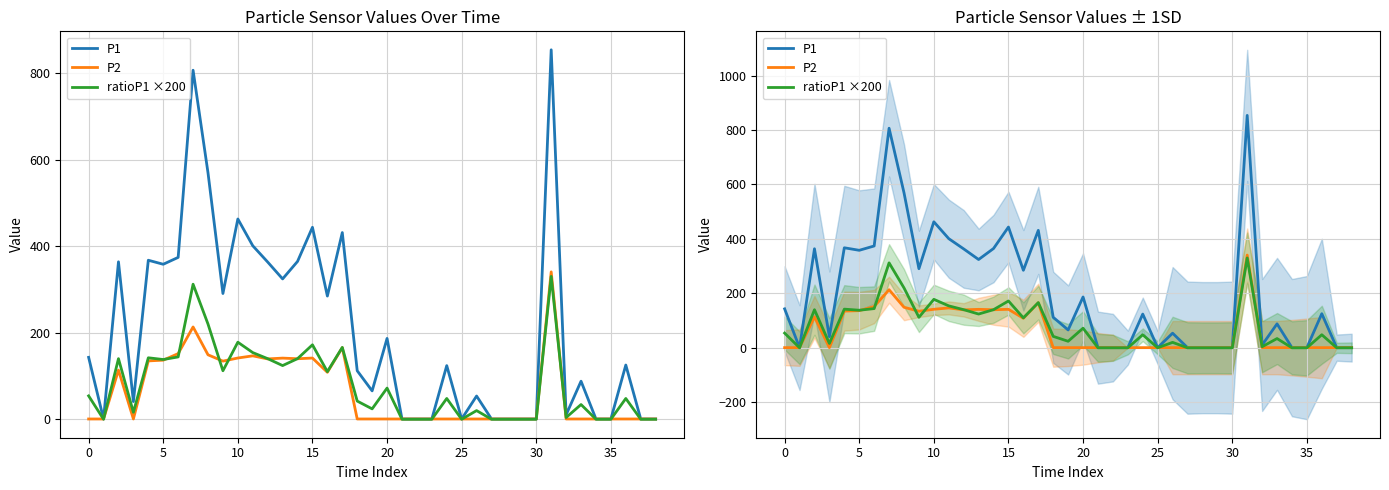

What is the sum of all P2 values?

2511.6